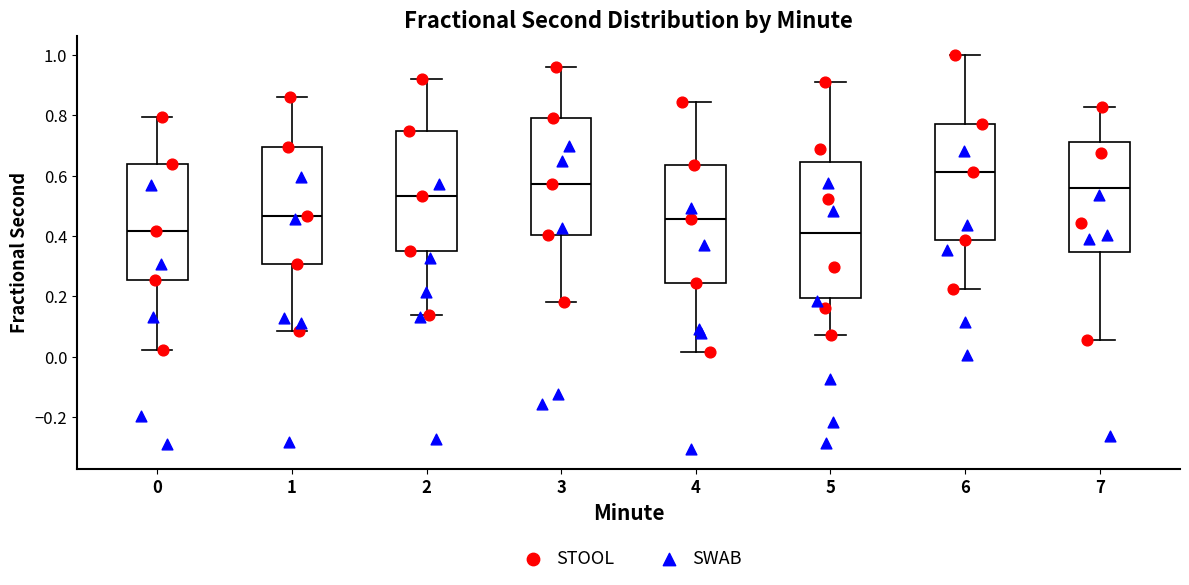

Reading left to right, transcribe this box plot: for each box, give where its median line is, the range the box spans, and where its two whiskers end, as read against the y-axis. The values are not printed on the chart, so give them approximately, as read against the axis.

0: median 0.42, box 0.26 to 0.64, whiskers 0.02 to 0.80
1: median 0.46, box 0.30 to 0.70, whiskers 0.08 to 0.86
2: median 0.54, box 0.36 to 0.74, whiskers 0.14 to 0.92
3: median 0.58, box 0.40 to 0.80, whiskers 0.18 to 0.96
4: median 0.46, box 0.24 to 0.64, whiskers 0.02 to 0.84
5: median 0.40, box 0.20 to 0.64, whiskers 0.08 to 0.90
6: median 0.62, box 0.38 to 0.78, whiskers 0.22 to 1.00
7: median 0.56, box 0.34 to 0.72, whiskers 0.06 to 0.82